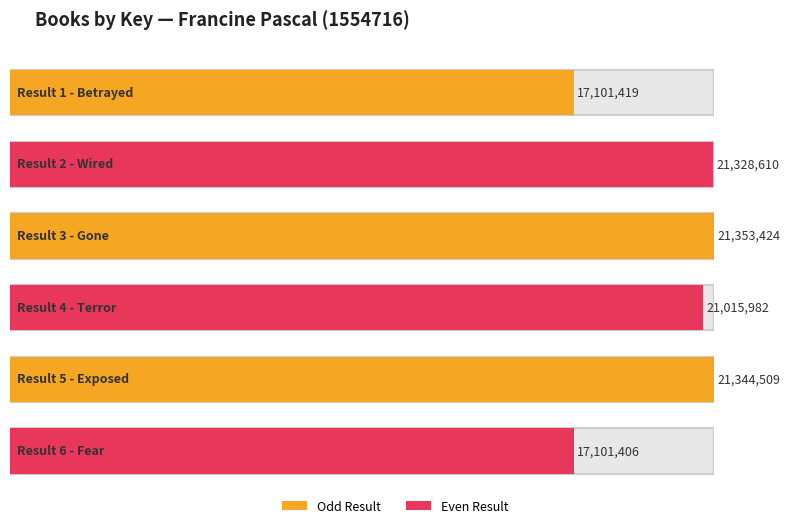

What is the average value?

19874225